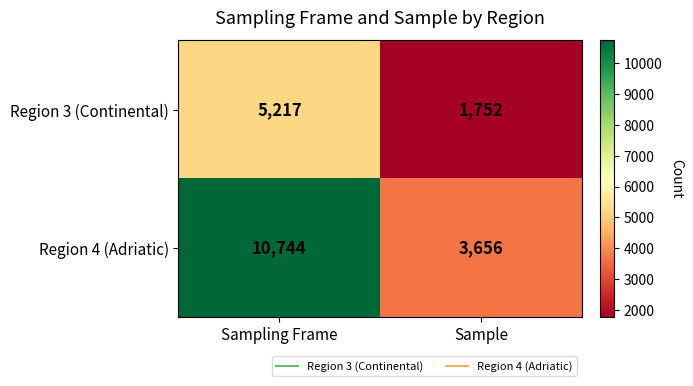

Count the number of categories in the chart.

2